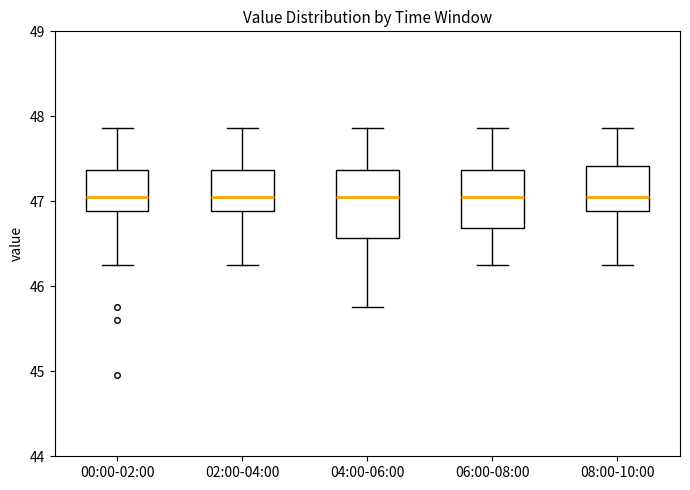

Reading left to right, transcribe this box plot: for each box, give where its median line is, the range the box spans, and where its two whiskers end, as read against the y-axis. The values are not printed on the chart, so give them approximately, as read against the axis.

00:00-02:00: median 47.1, box 46.9 to 47.4, whiskers 46.3 to 47.9
02:00-04:00: median 47.1, box 46.9 to 47.4, whiskers 46.3 to 47.9
04:00-06:00: median 47.1, box 46.6 to 47.4, whiskers 45.8 to 47.9
06:00-08:00: median 47.1, box 46.7 to 47.4, whiskers 46.3 to 47.9
08:00-10:00: median 47.1, box 46.9 to 47.4, whiskers 46.3 to 47.9